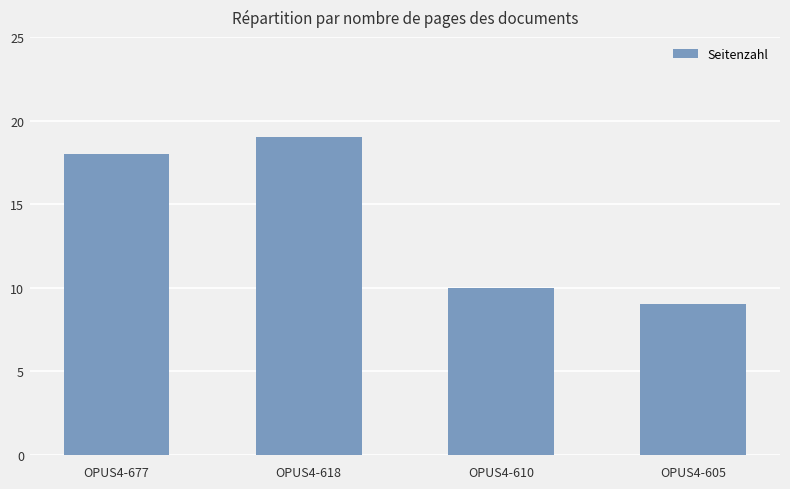

Is it true that the value at OPUS4-677 is 18?

True